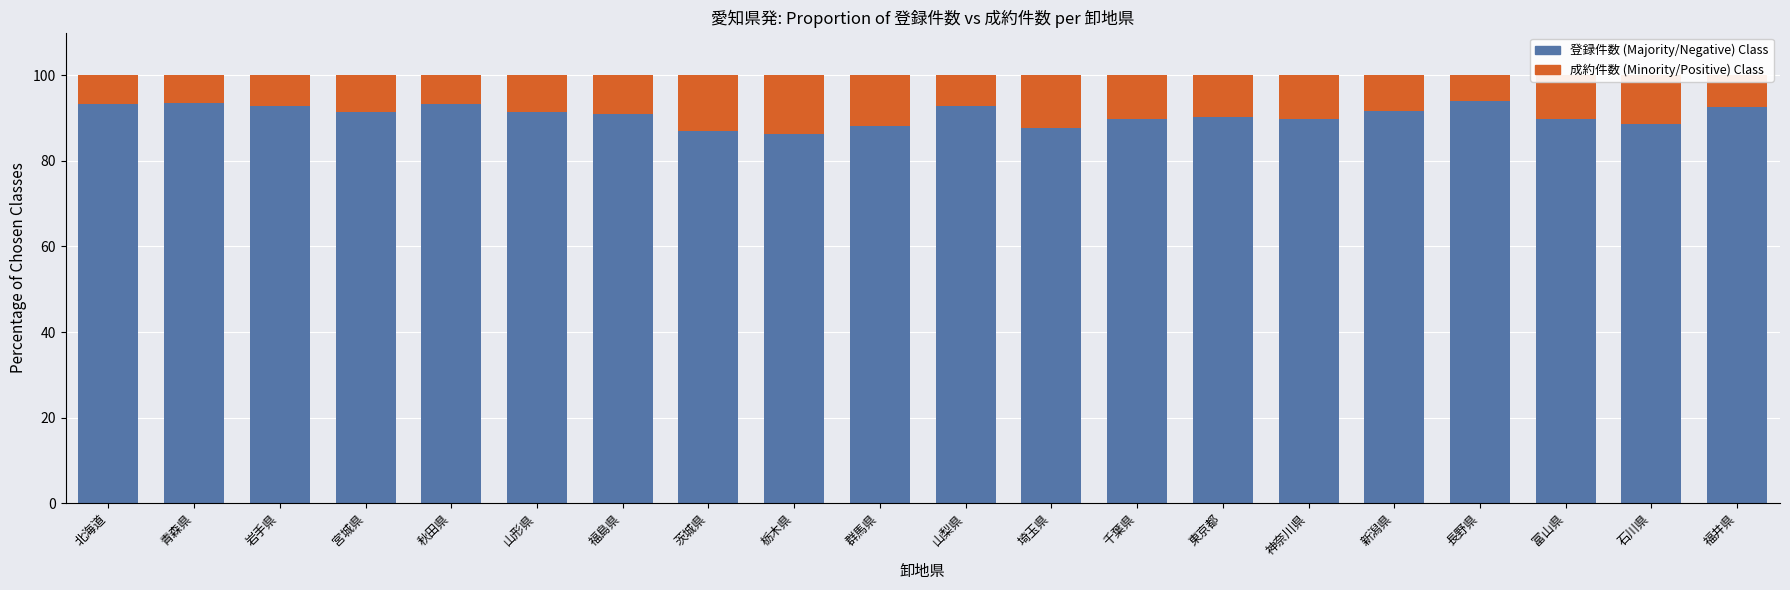

How many bars are there in total?

20